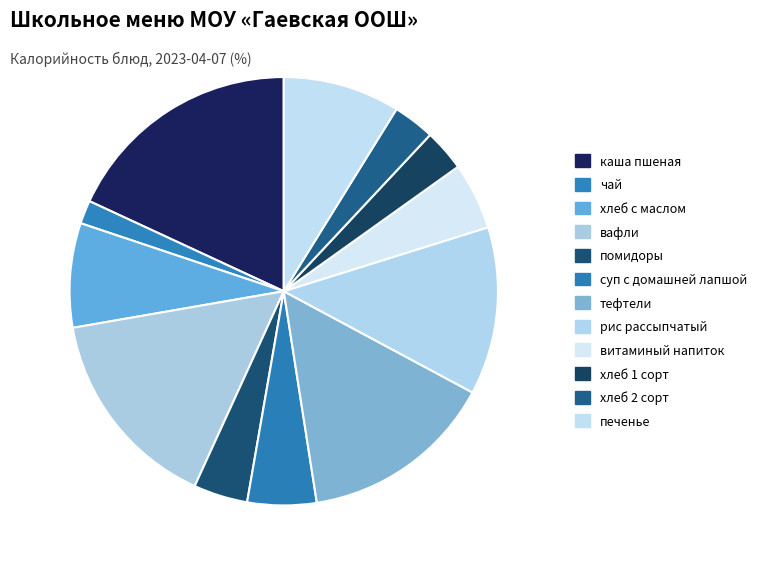

To the nearest percent, what percentage of the pie is хлеб 2 сорт?

3%